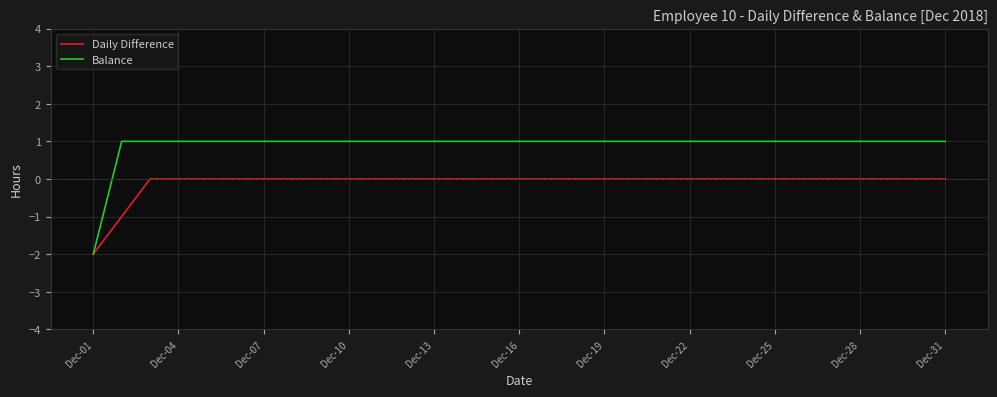

How many positive values does the Balance series have?

30